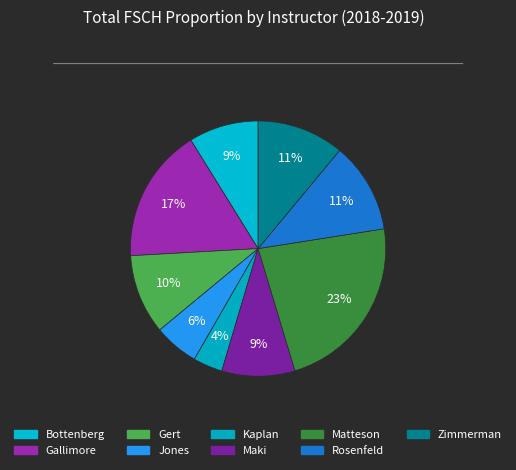

Count the number of slices in the pie.

9